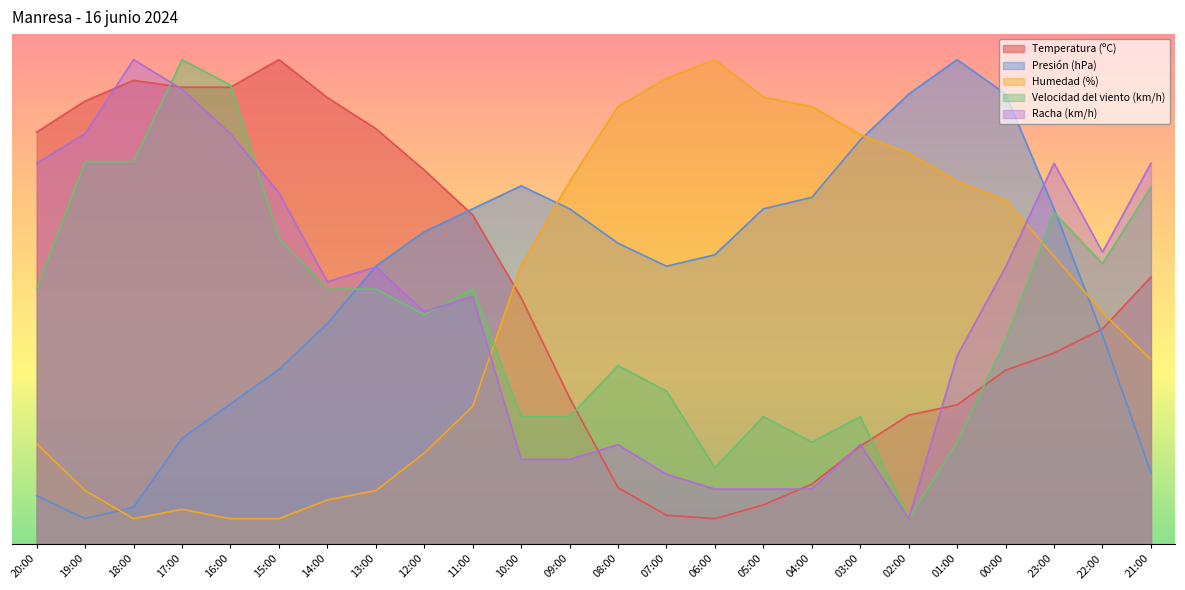

How many data points does each series have?

24